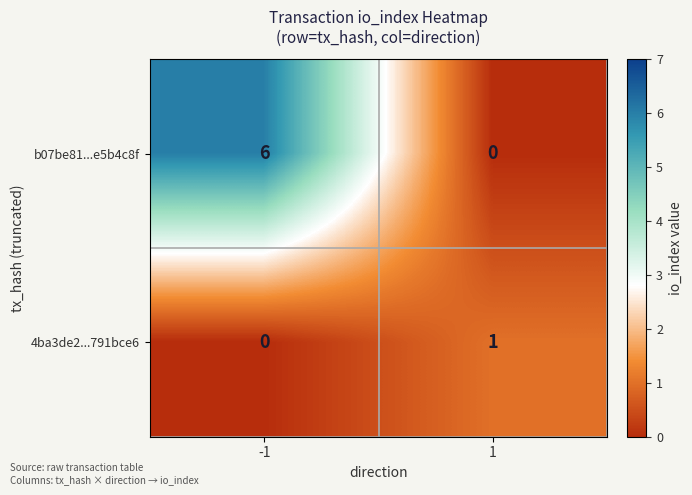

True or false: b07be81...e5b4c8f has a value of 6 at -1.

True